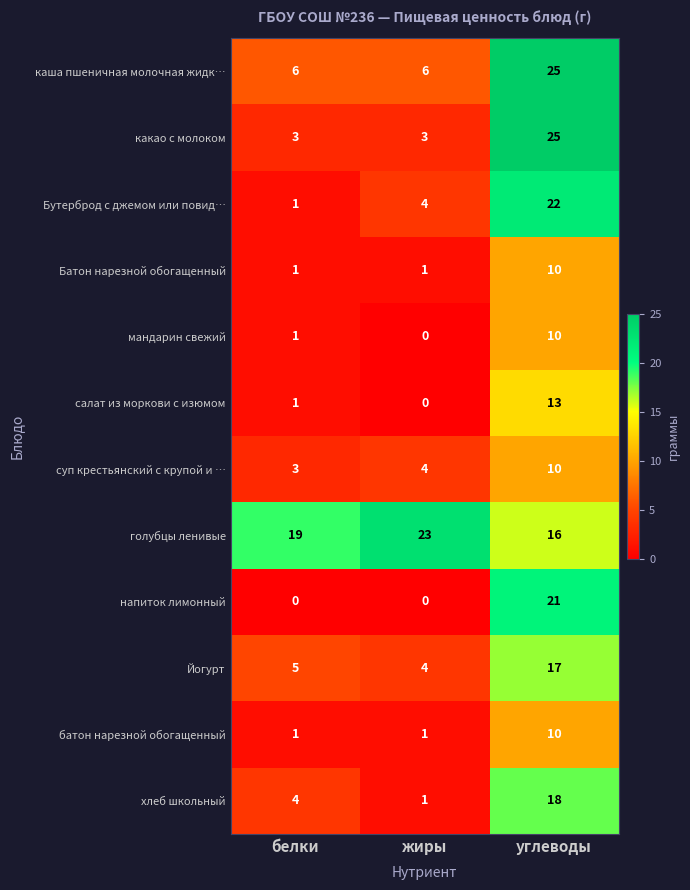

Count the напиток лимонный values in the range 0 to 21.

3